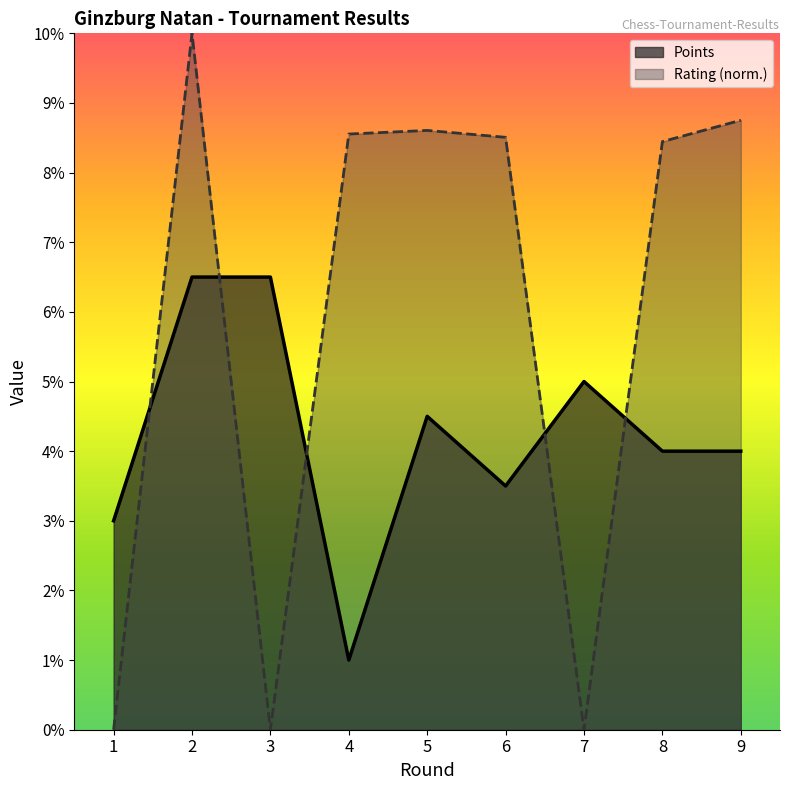

How many distinct data groups are displayed?

2